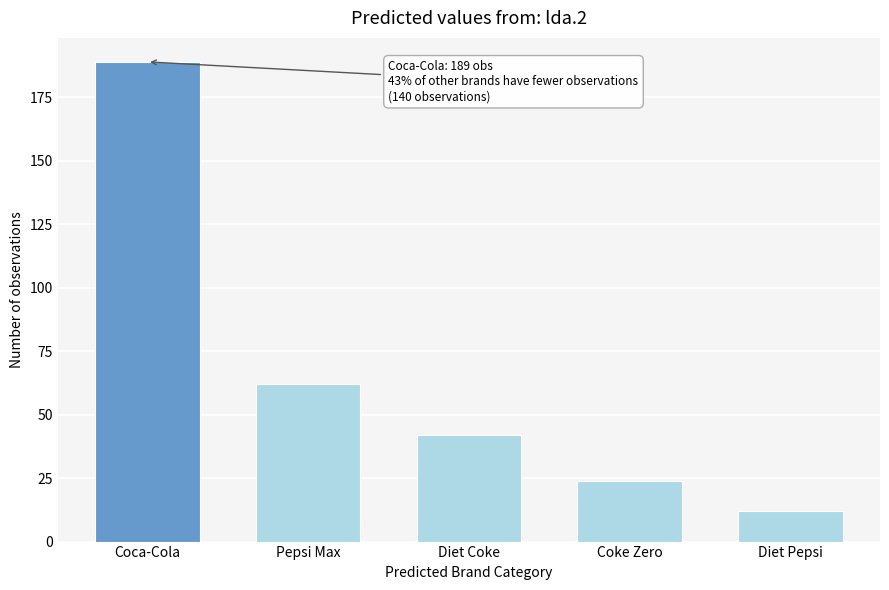

Reading left to right, extract all data points from this chart.

Coca-Cola=189	Pepsi Max=62	Diet Coke=42	Coke Zero=24	Diet Pepsi=12